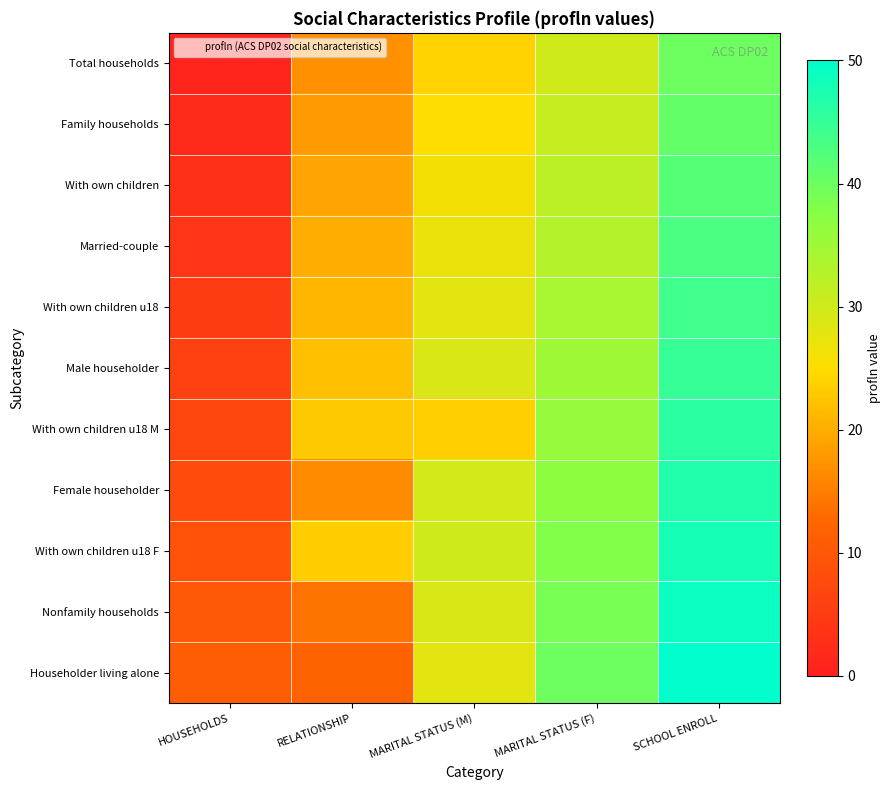

Which series has the widest spread of values?

Total households